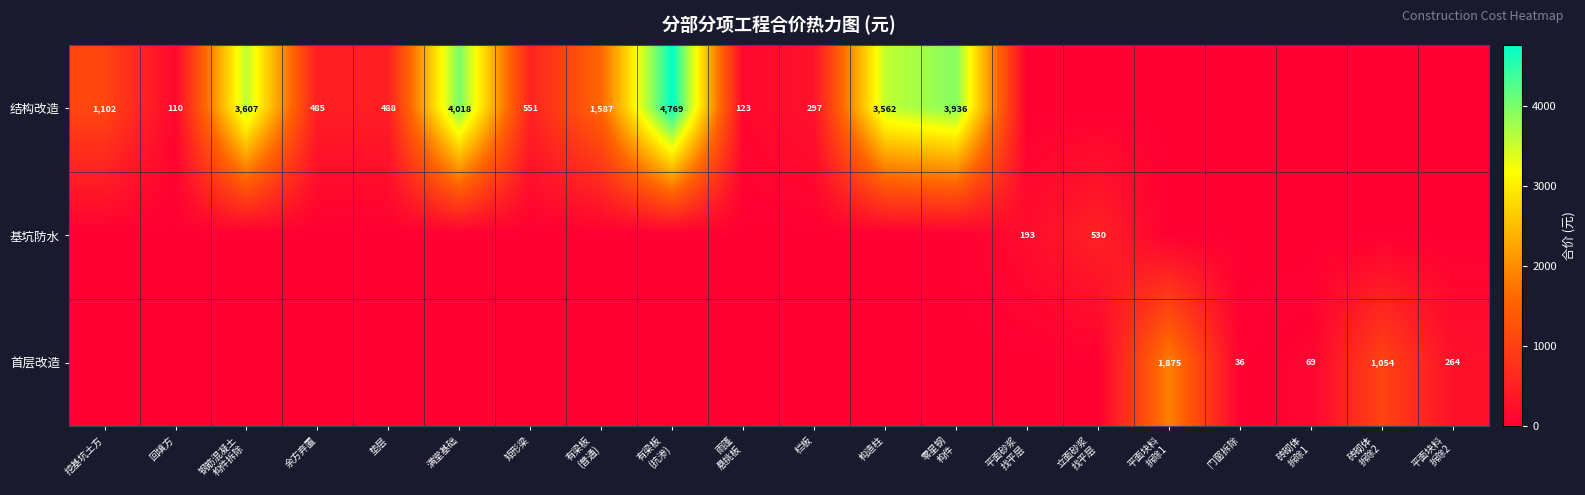

Is it true that 结构改造 equals 488 at 垫层?

True